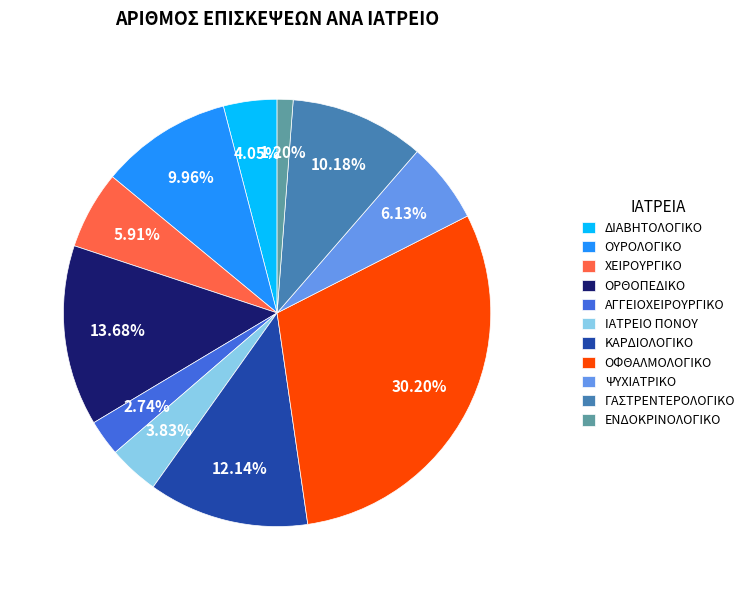

Is there any slice that represents more than half of the pie?

No